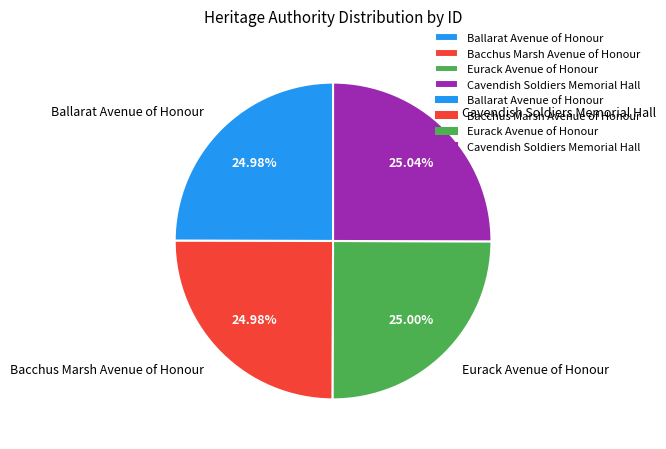

Is it true that Cavendish Soldiers Memorial Hall is 25% of the pie?

True